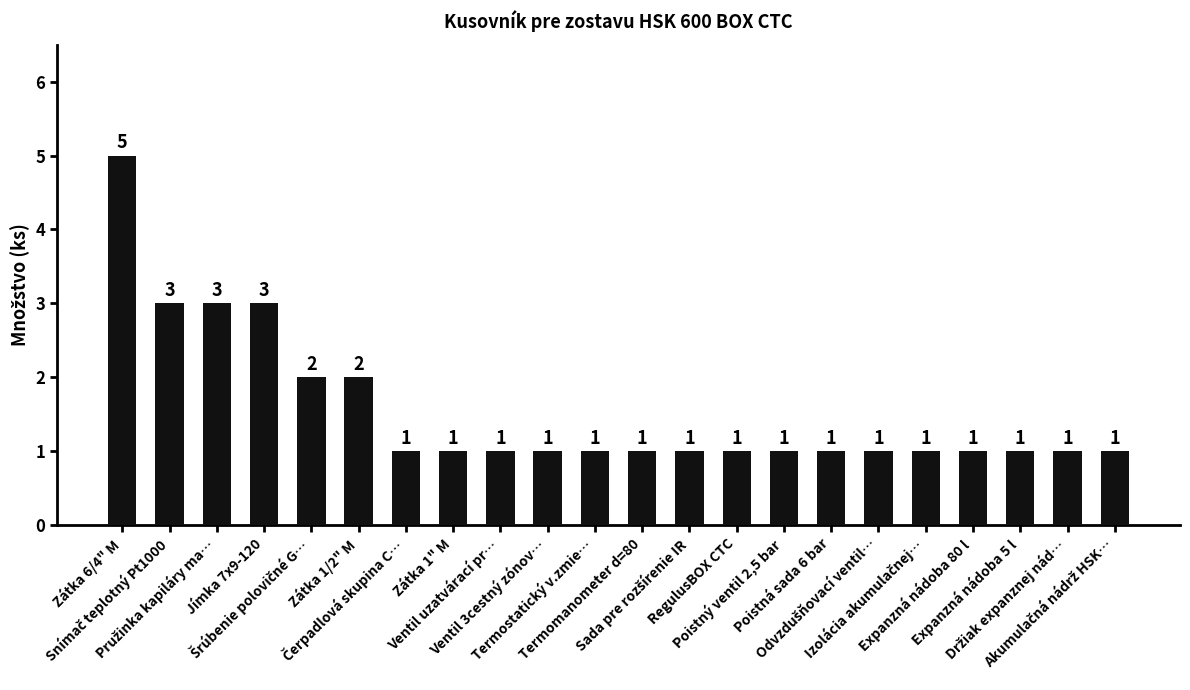

What is the difference between the values at Expanzná nádoba 5 l and Zátka 1/2" M?

1